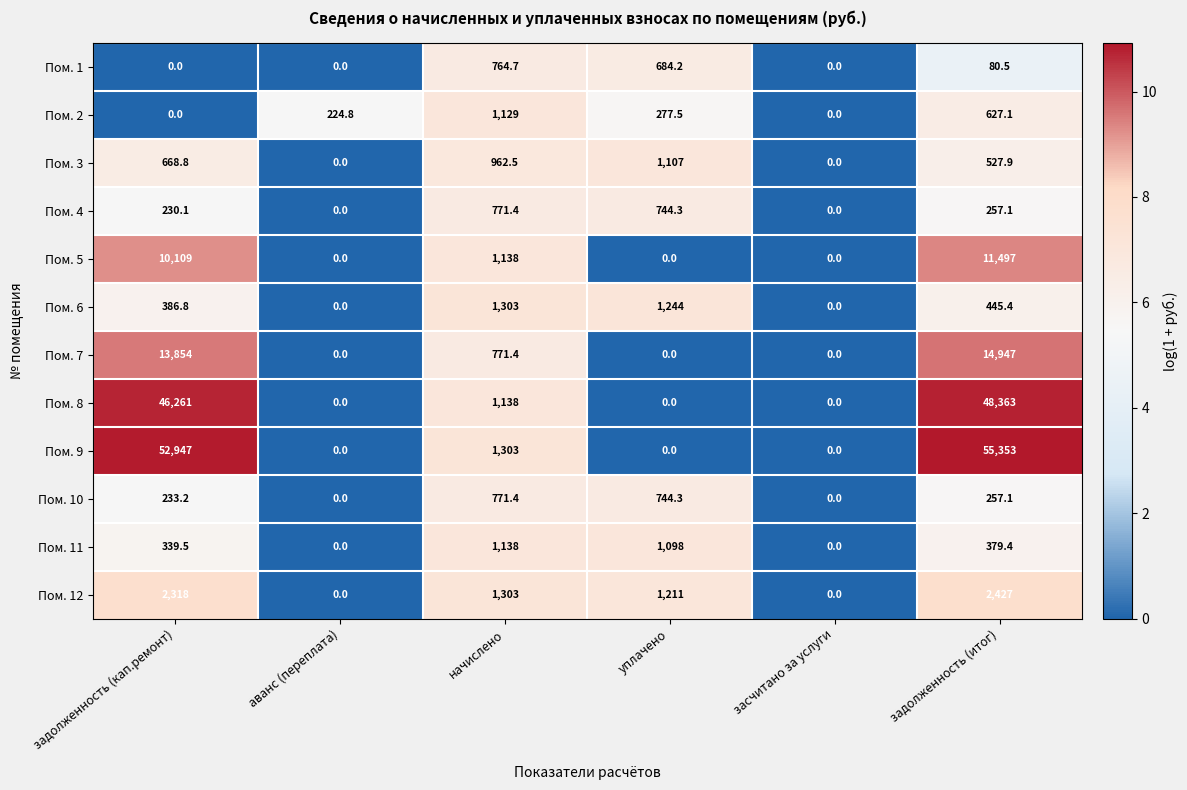

Is the value of Пом. 1 at начислено greater than the value of Пом. 3 at уплачено?

No